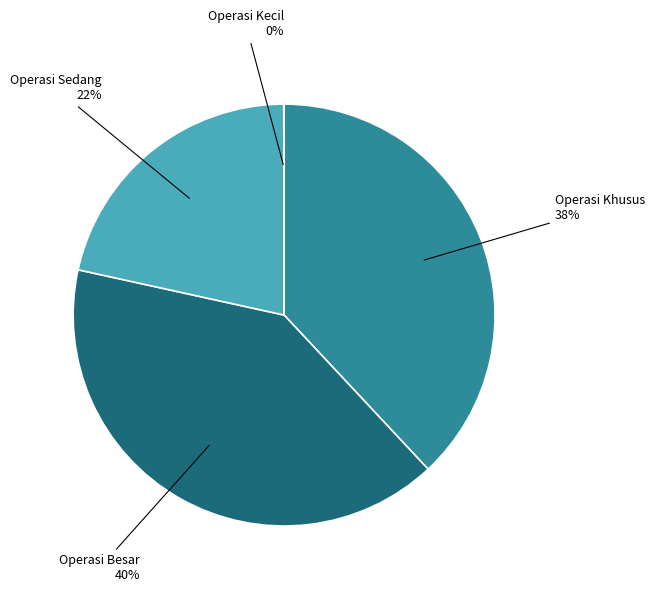

To the nearest percent, what is the difference between the largest and smallest slice percentages?

40%